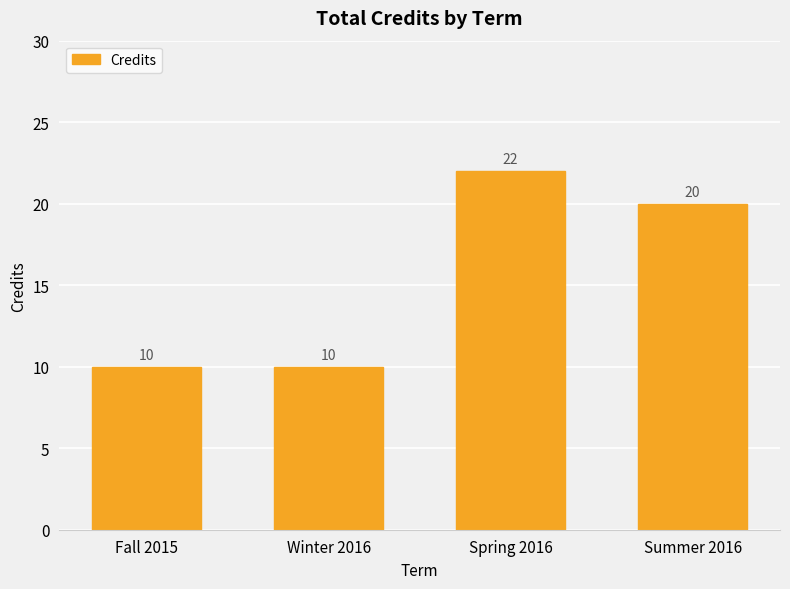

What is the change in value from Spring 2016 to Summer 2016?

-2